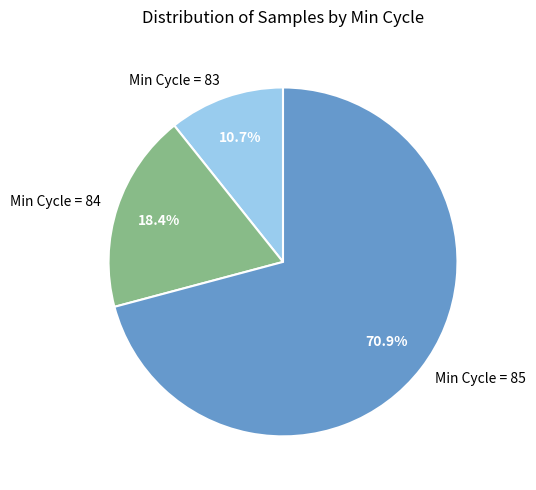

Which category accounts for the majority?

Min Cycle = 85